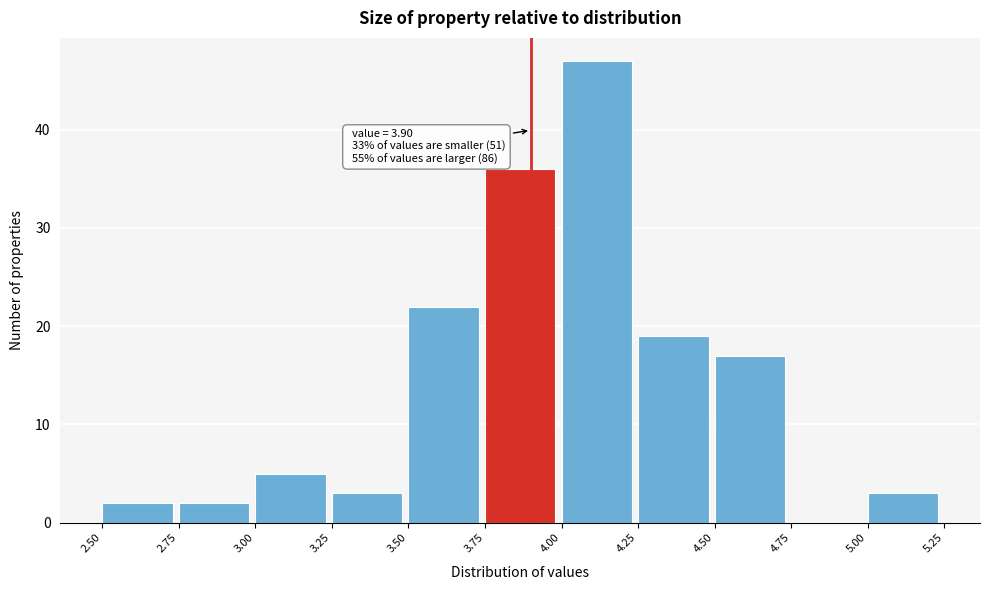

Over which range of the x-axis is the bar tallest?

4.00 to 4.25